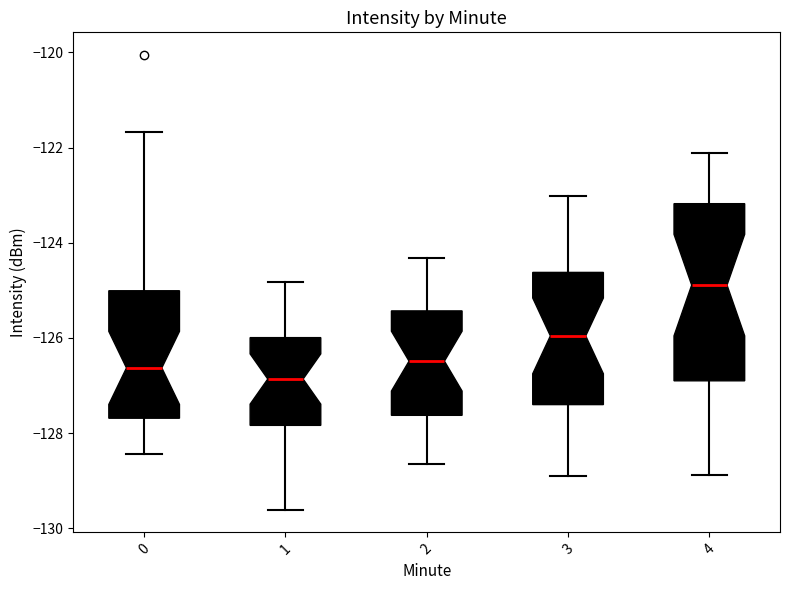

Which box is the tallest, from its lower edge to its upper edge?

4